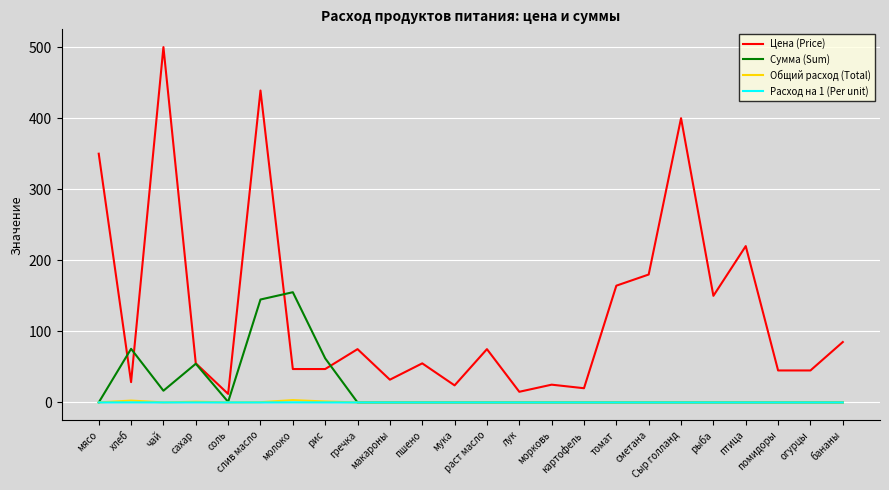

Which series changed the most between рис and макароны?

Сумма (Sum)